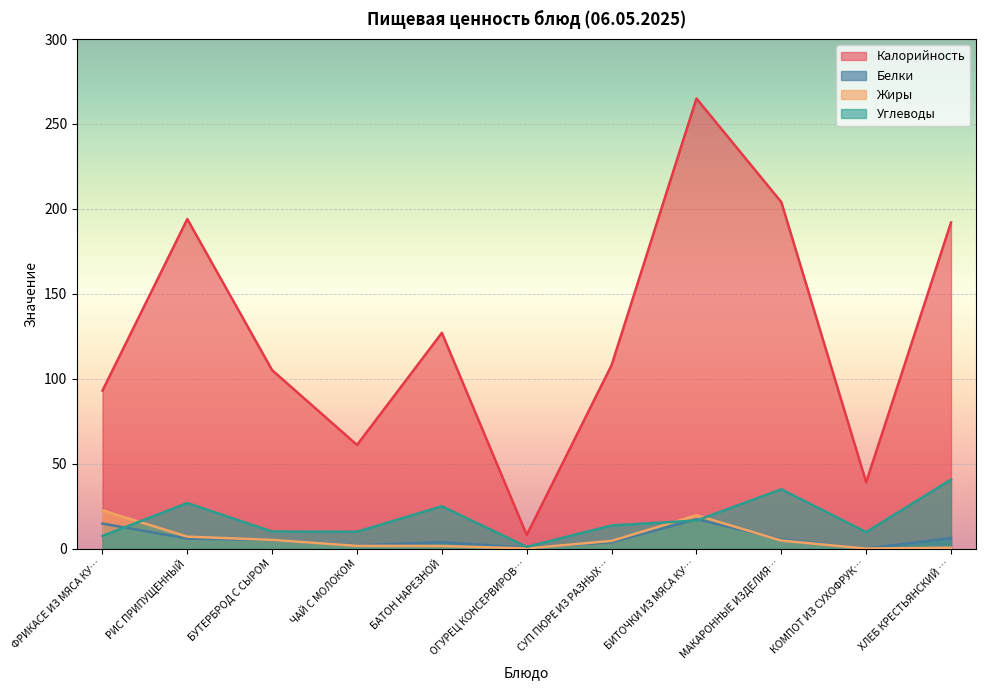

How many positive values does the Жиры series have?

10